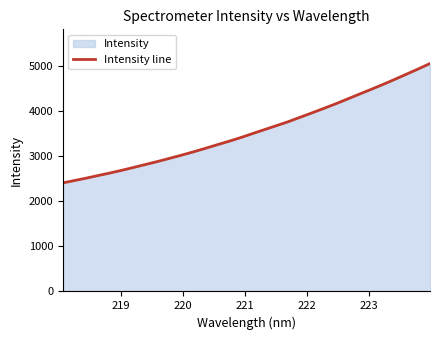

What is the smallest value displayed?

2408.4